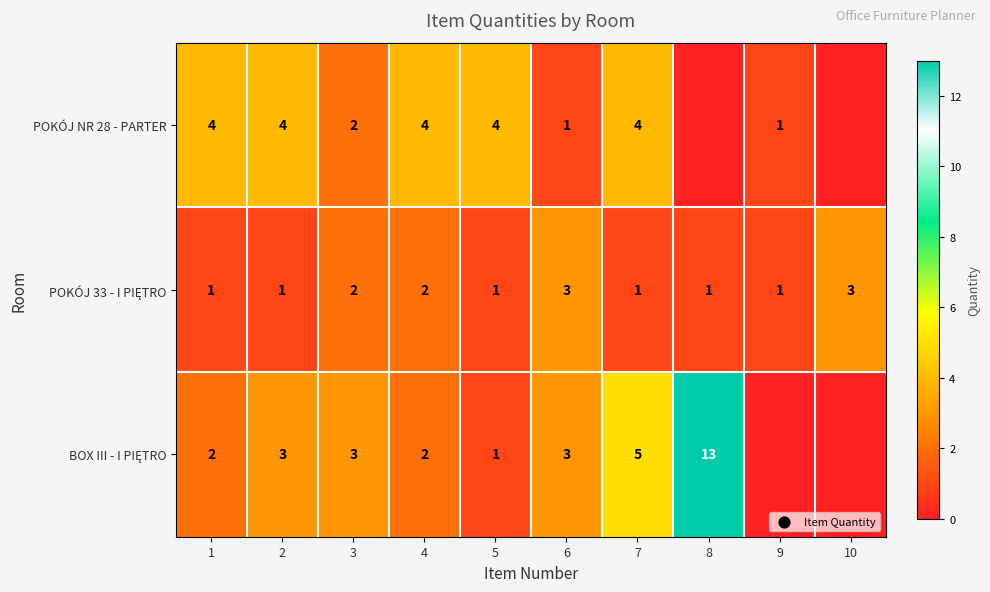

What is the total value across all series at 1?

7